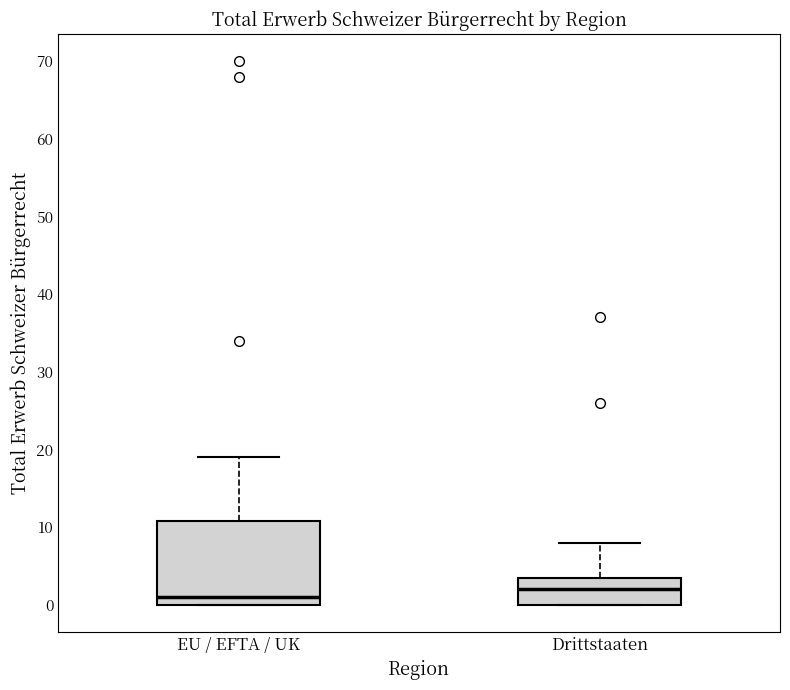

Which box is the tallest, from its lower edge to its upper edge?

EU / EFTA / UK